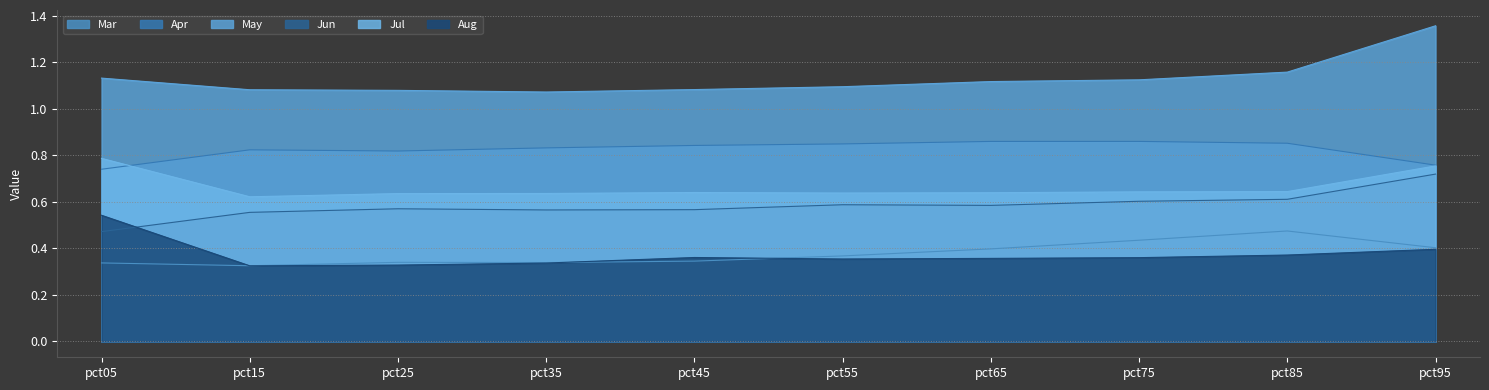

How many intersections are there between Apr and Jul?

1